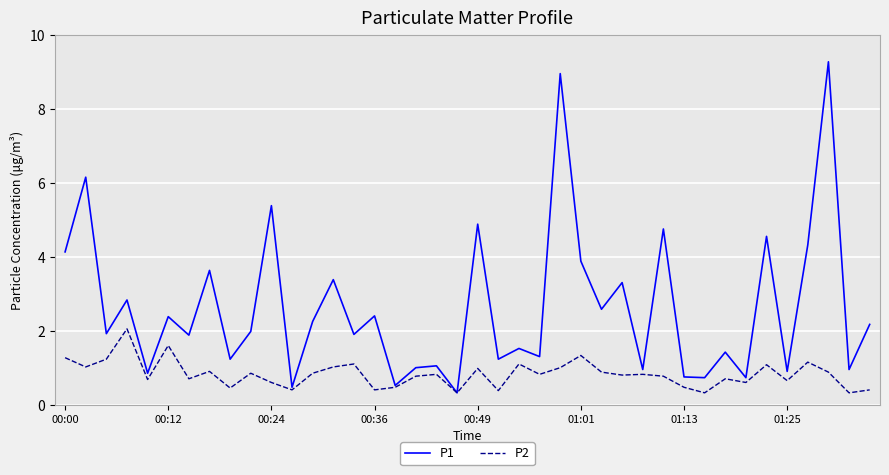

What is the highest value of the P1 series?

9.3